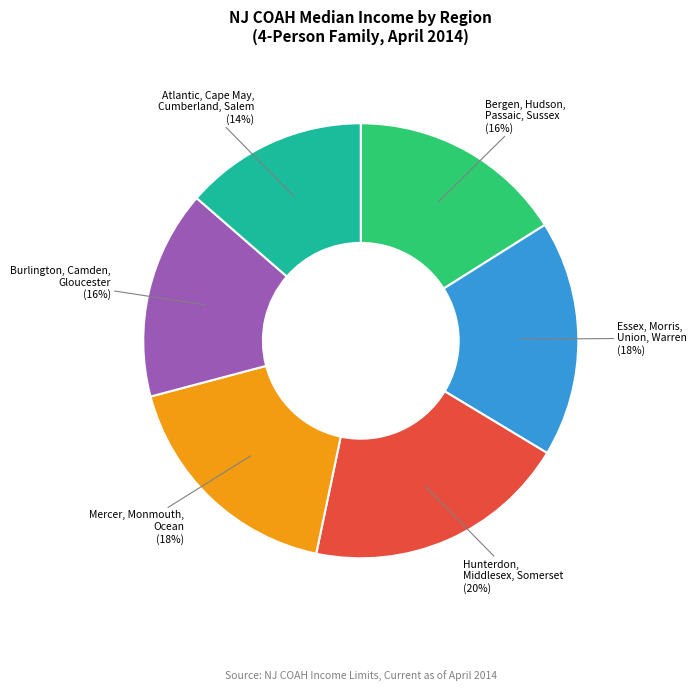

To the nearest percent, what is the average slice percentage?

17%